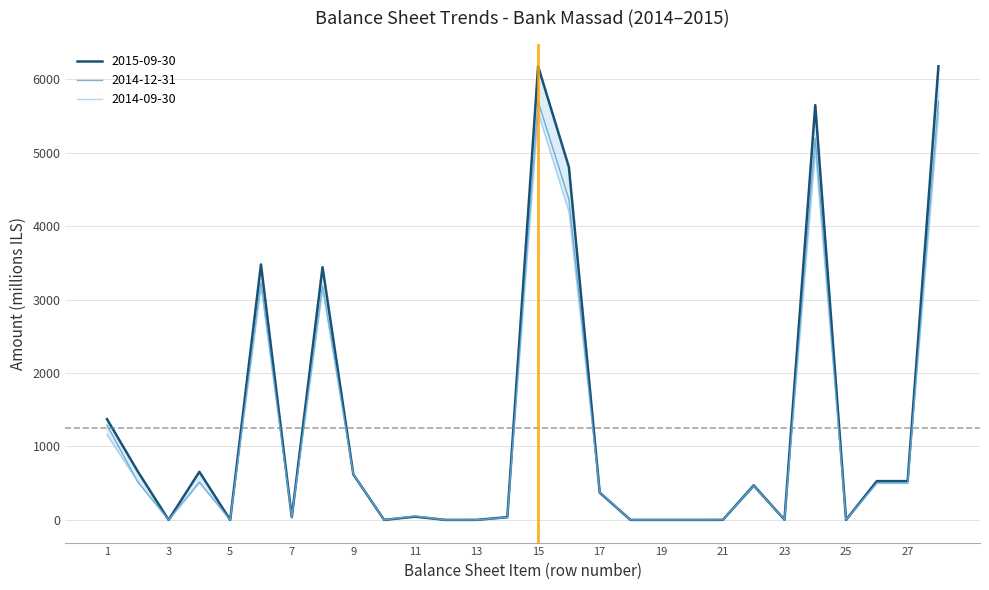

What is the value of the 2014-09-30 point at the 23rd from the left?

2.0